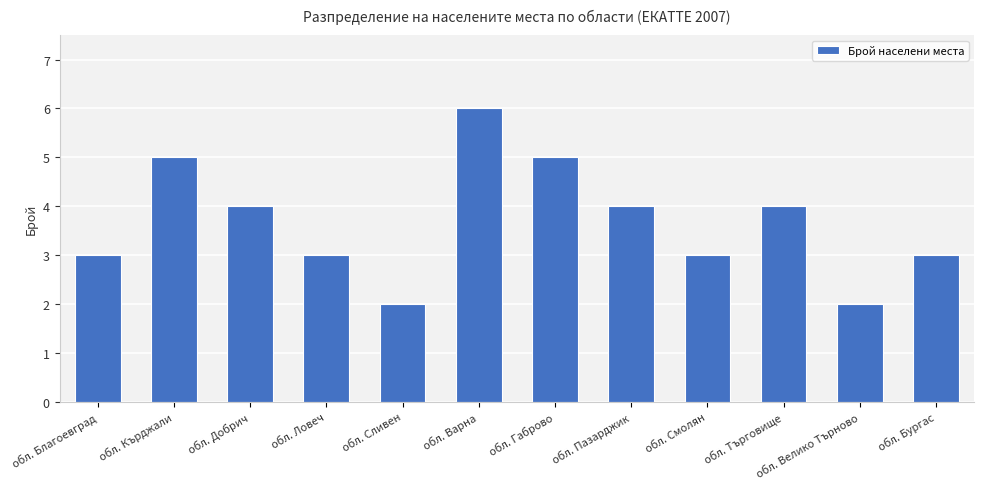

What is the label of the 3rd bar from the left?

обл. Добрич